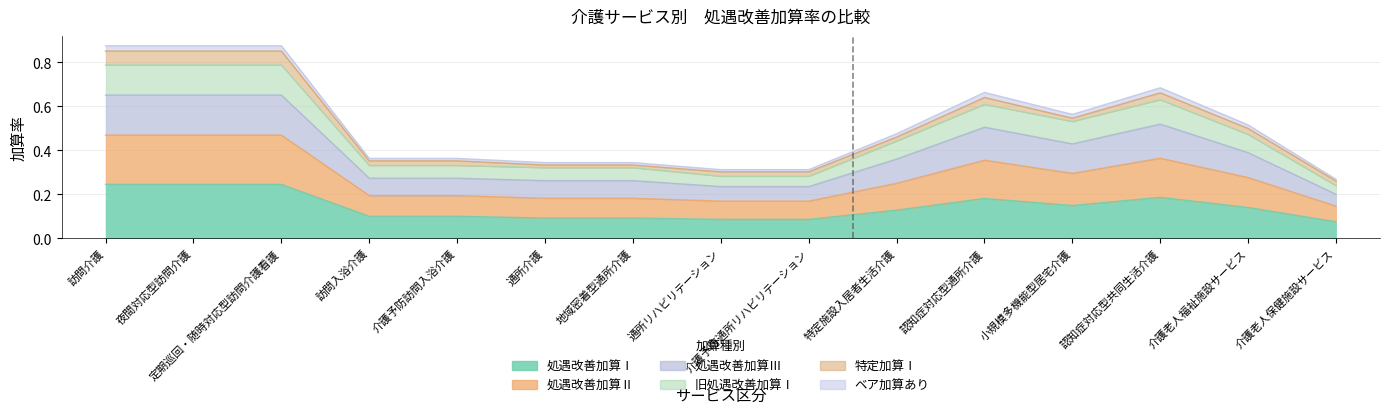

At which category does 処遇改善加算Ⅲ reach its first local peak?

認知症対応型通所介護